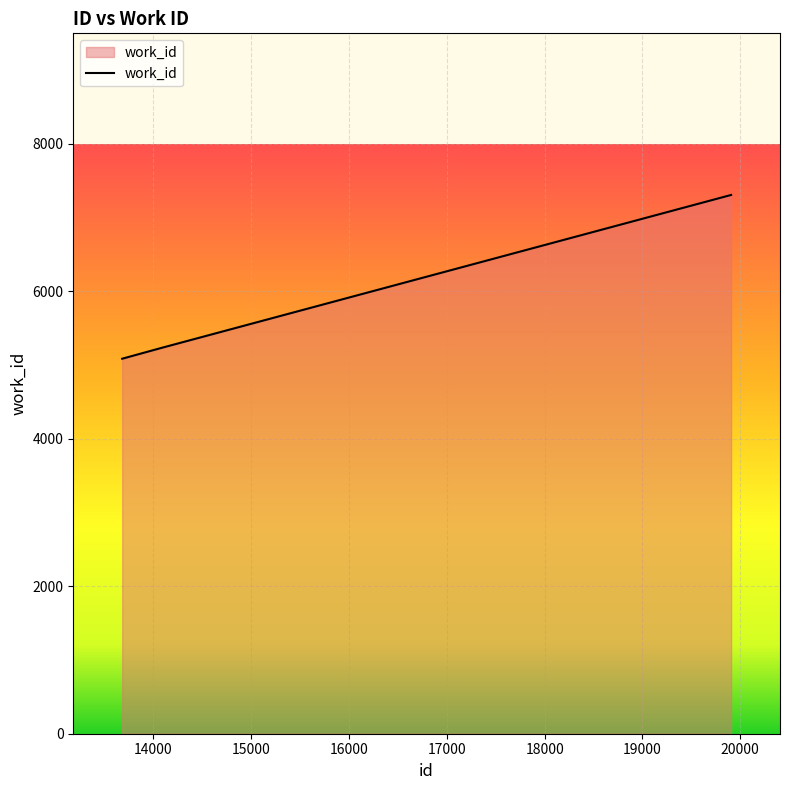

What is the difference between the second highest and minimum values?

152